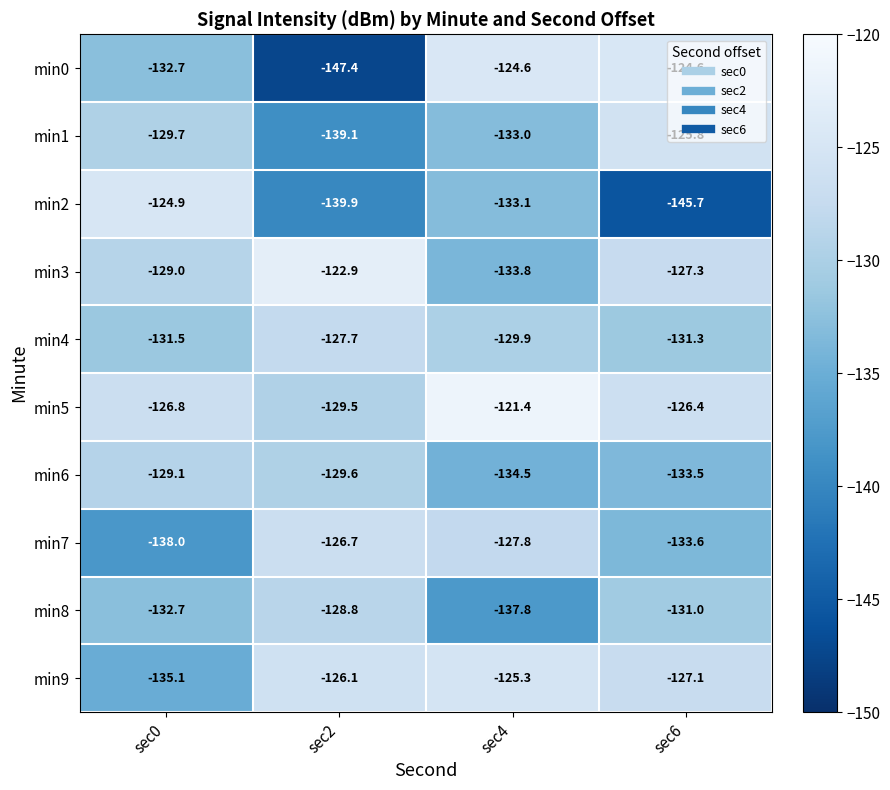

What is the difference between the highest and lowest values at sec4?

16.4